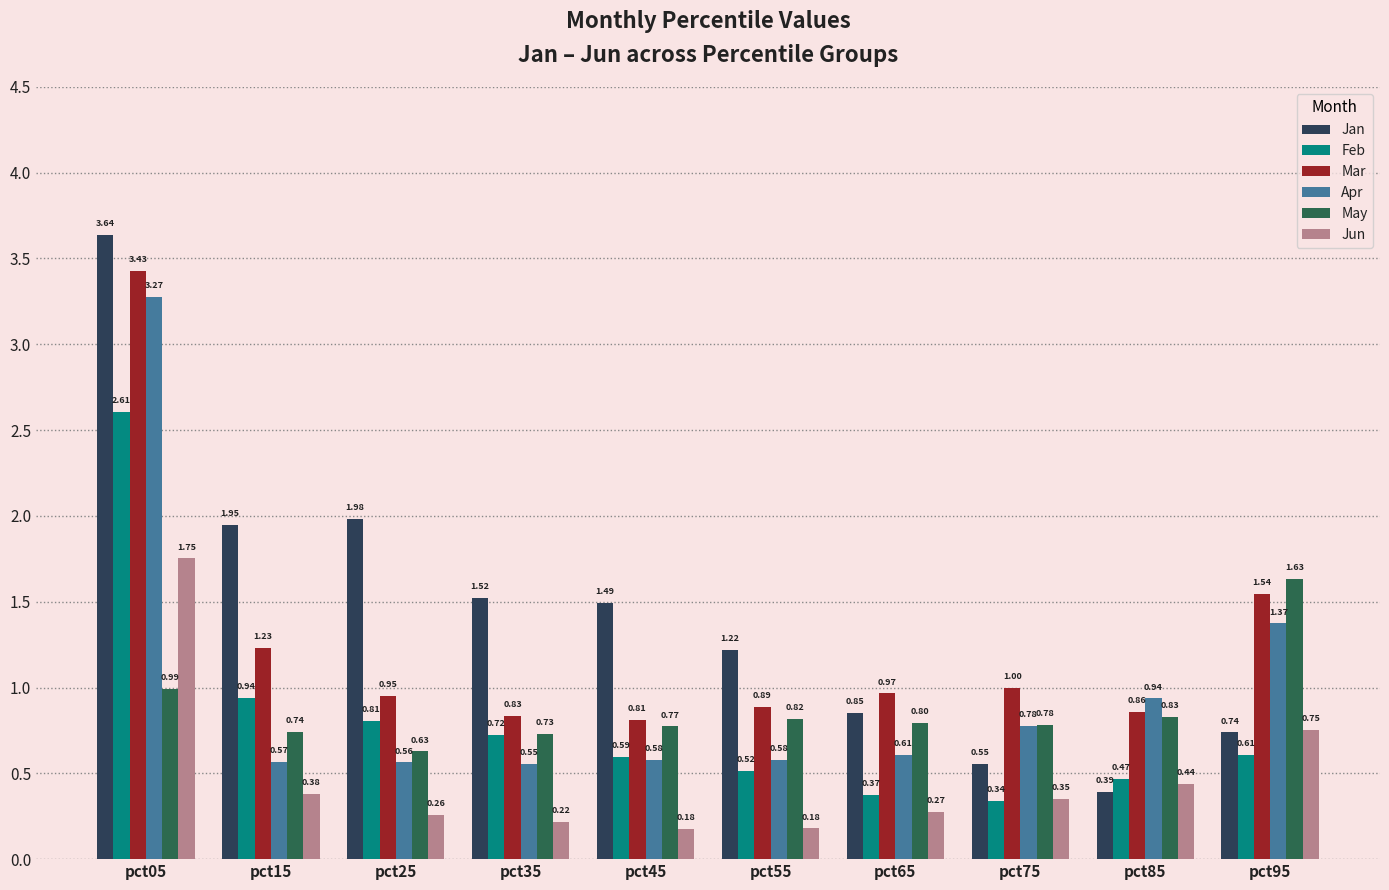

What is the sum of all Jan values?

14.3